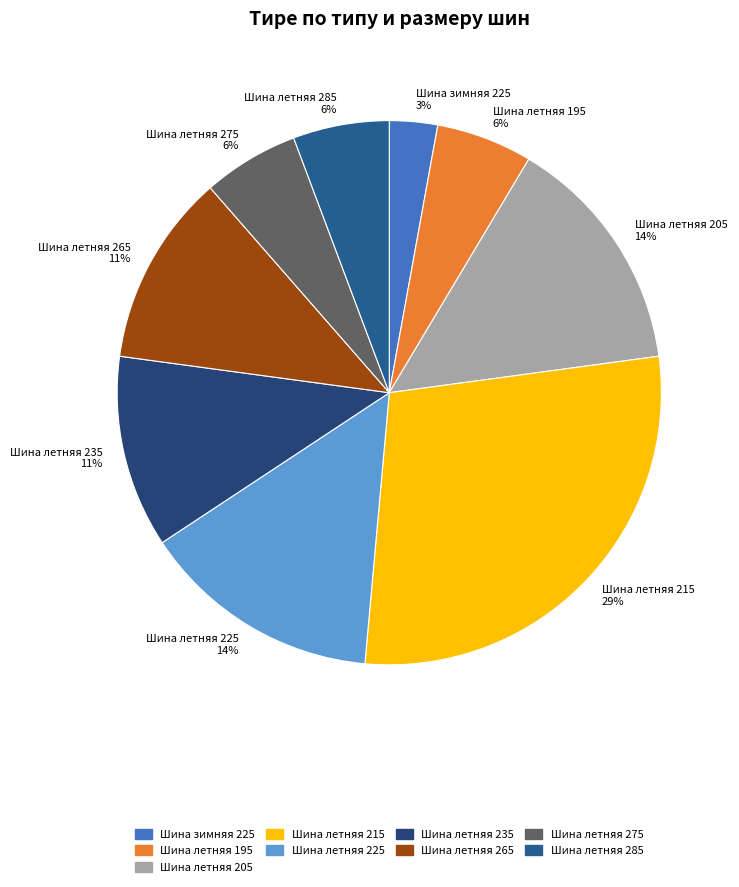

Does Шина летняя 215 represent more than half of the total?

No